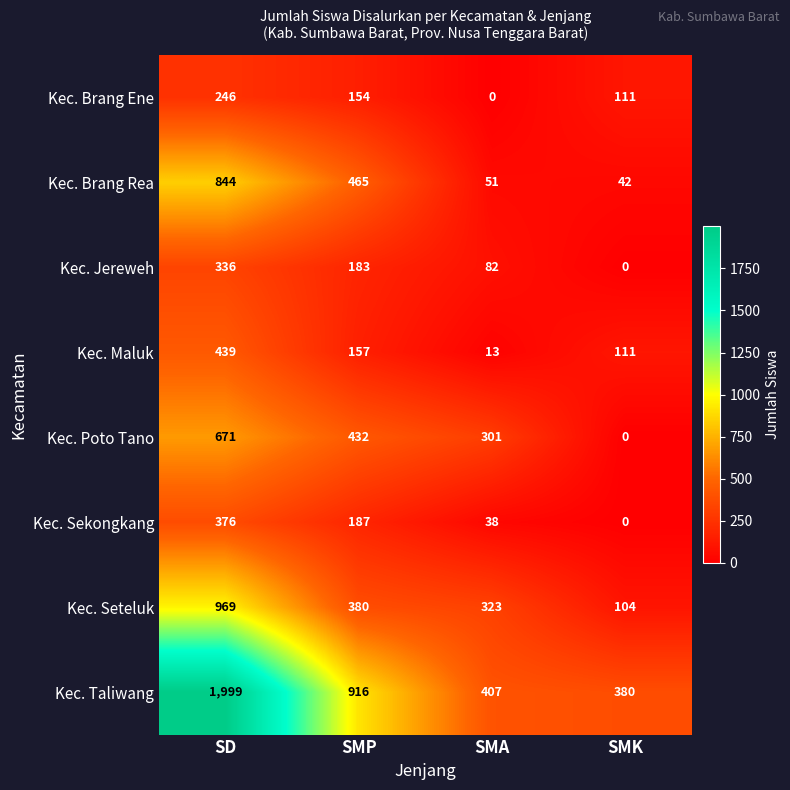

What value does the Kec. Seteluk series have at SMP, to the nearest 100?

400